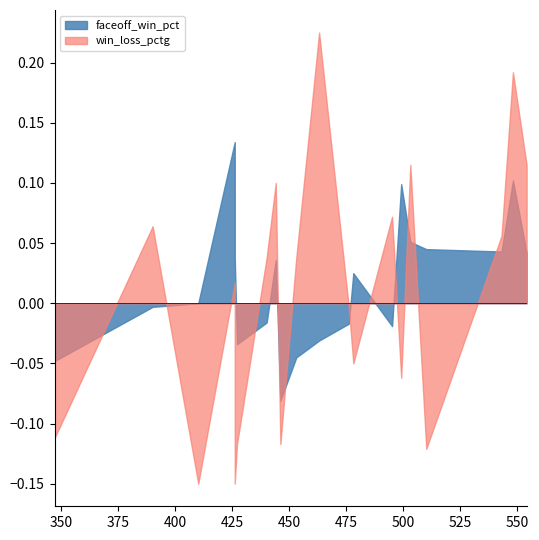

How many faceoff_win_pct values are between 0 and 1?

20